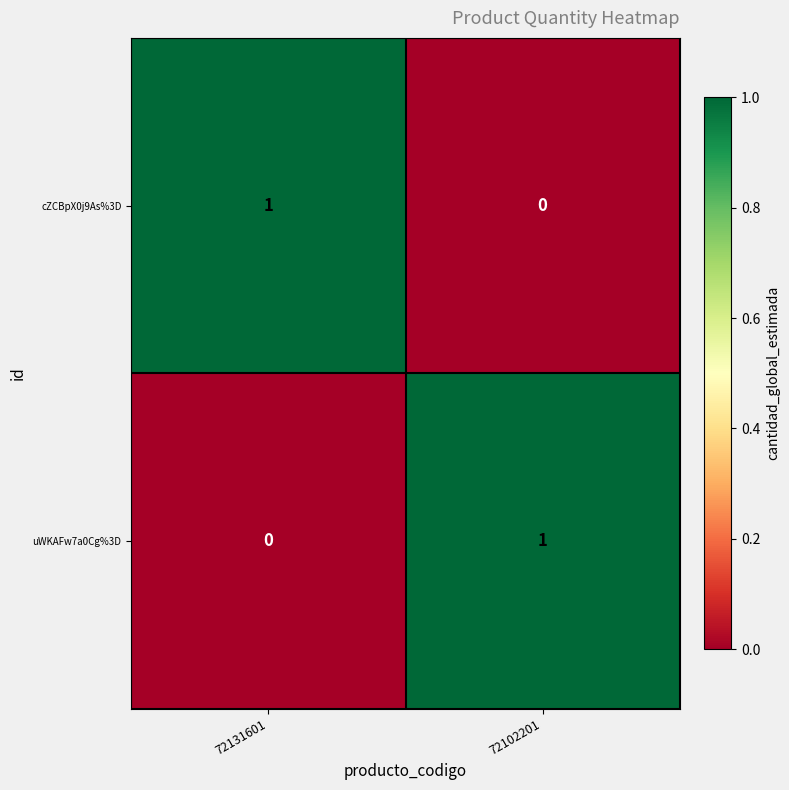

Reading left to right, what are all the values shown in this chart?

cZCBpX0j9As%3D: 72131601=1	72102201=0
uWKAFw7a0Cg%3D: 72131601=0	72102201=1